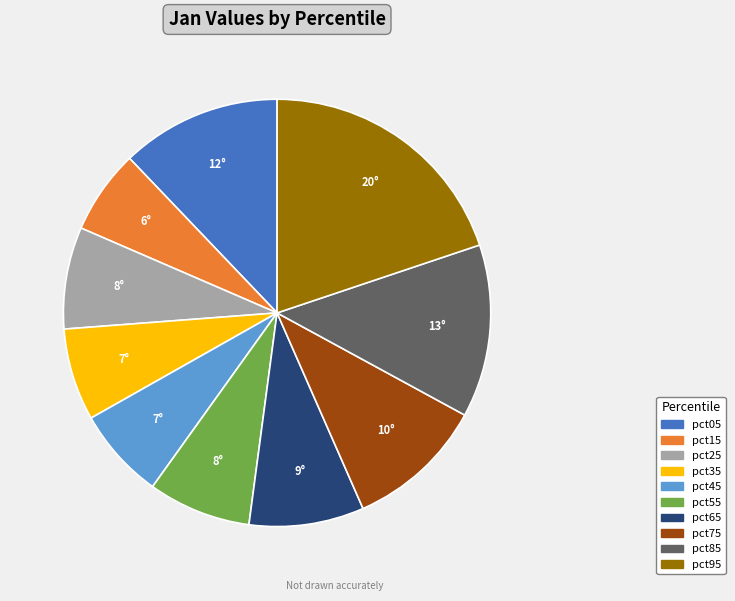

Which category has the smallest portion of the pie?

pct15